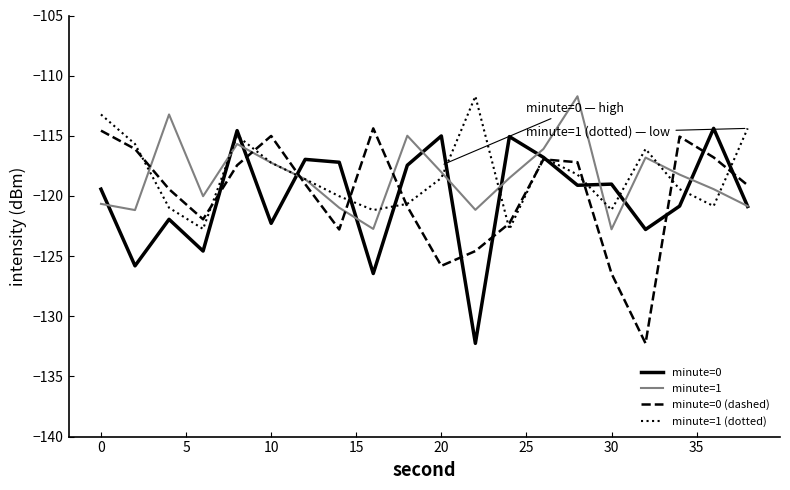

What is the difference between the maximum and minimum values in the minute=1 series?

11.1